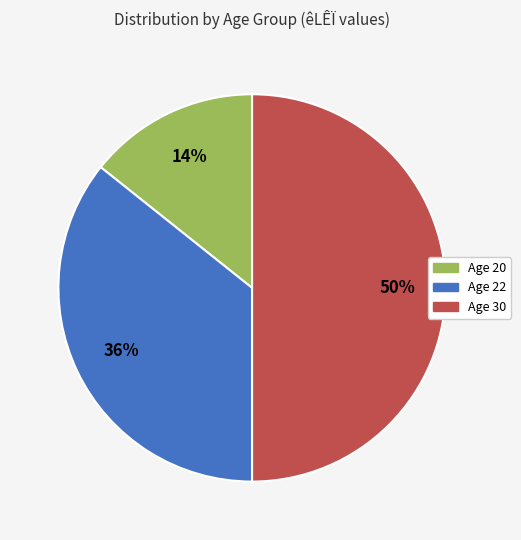

What is the ratio of the value at Age 22 to the value at Age 30?

0.7